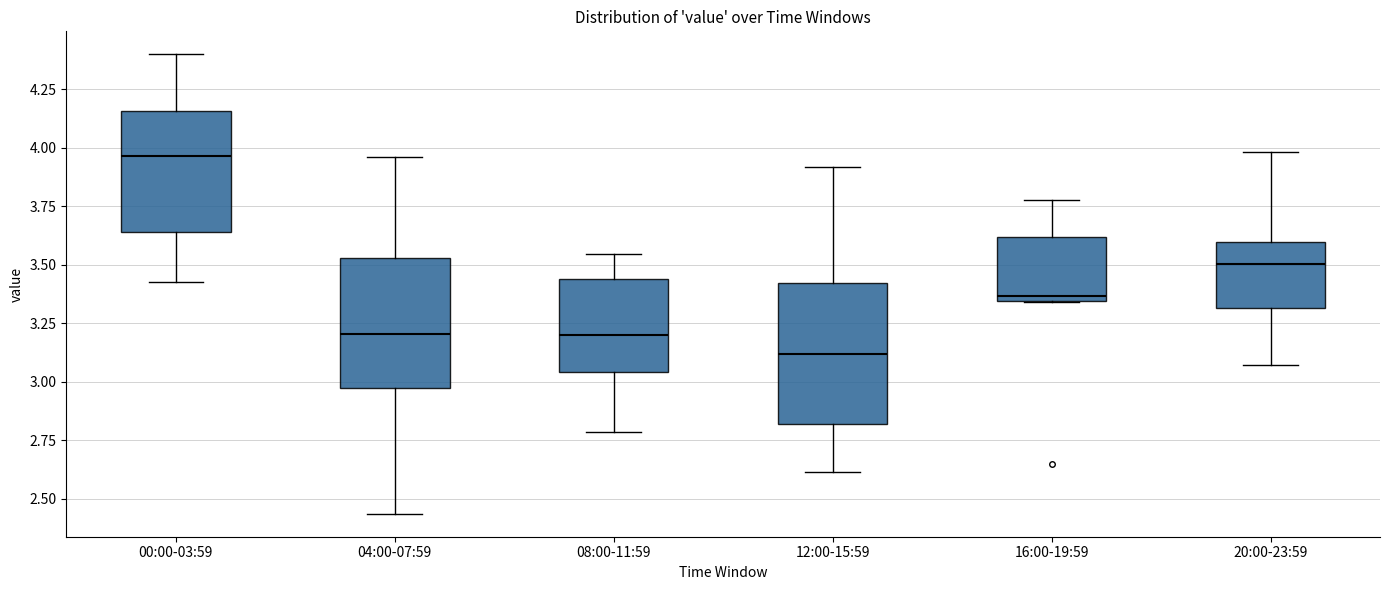

Which box has the highest median line?

00:00-03:59